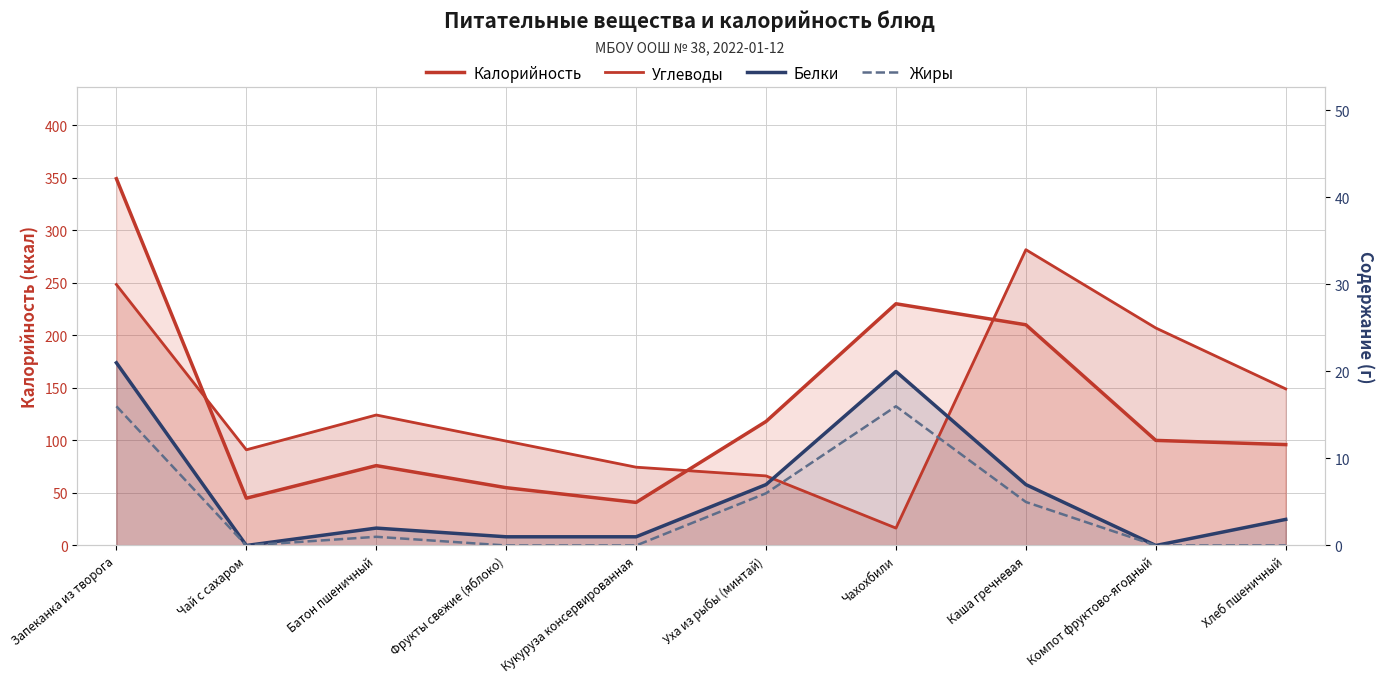

How many interior local peaks does the Белки series have?

2